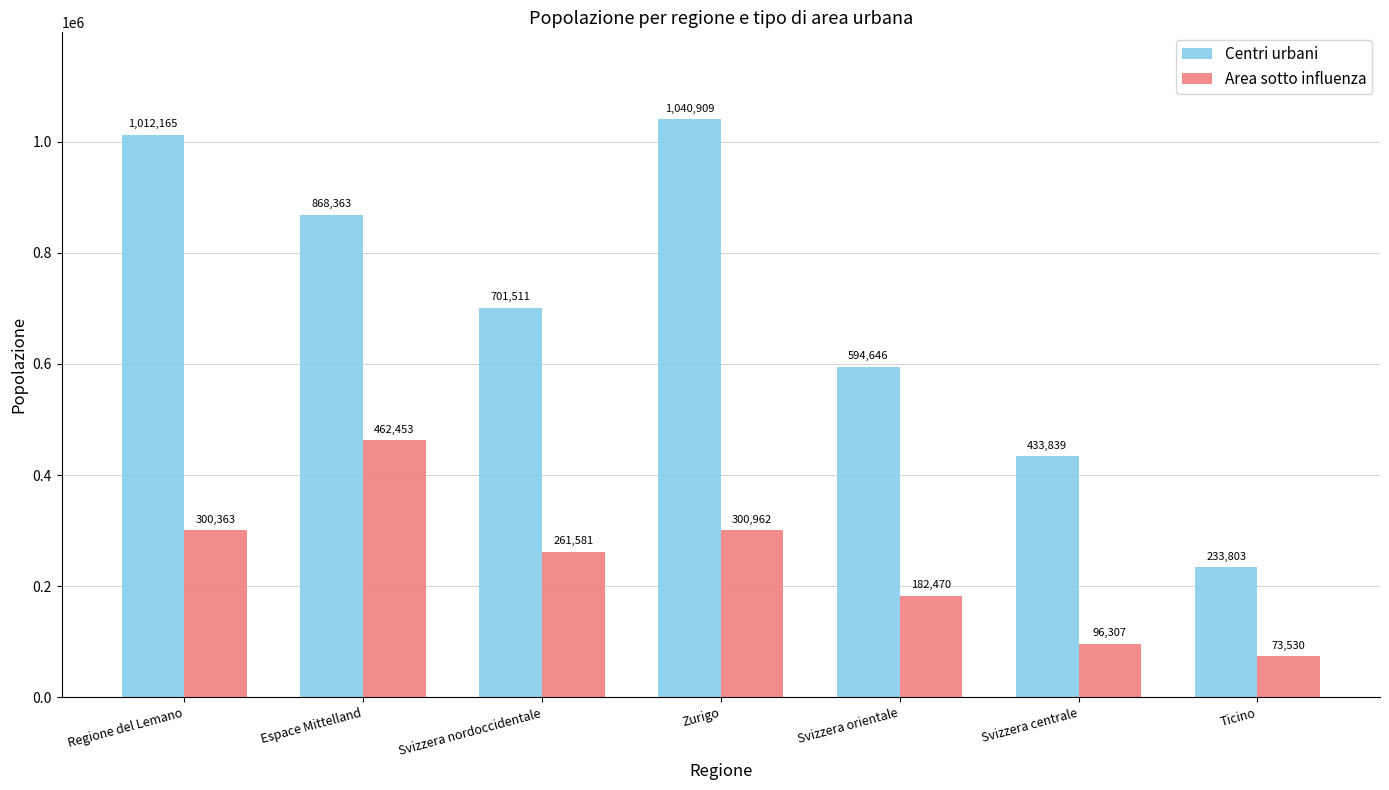

What is the difference between the Centri urbani values at Zurigo and Svizzera centrale?

607070